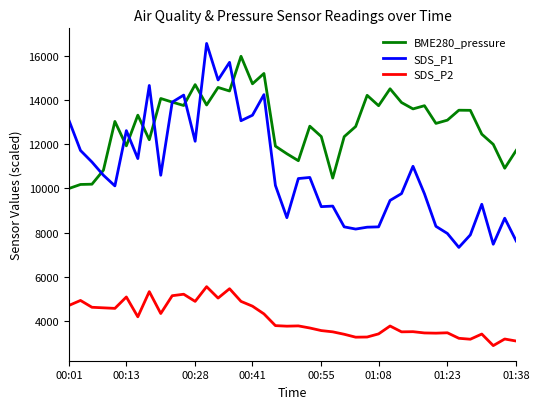

After their last crossing, which series has the higher values: BME280_pressure or SDS_P1?

BME280_pressure